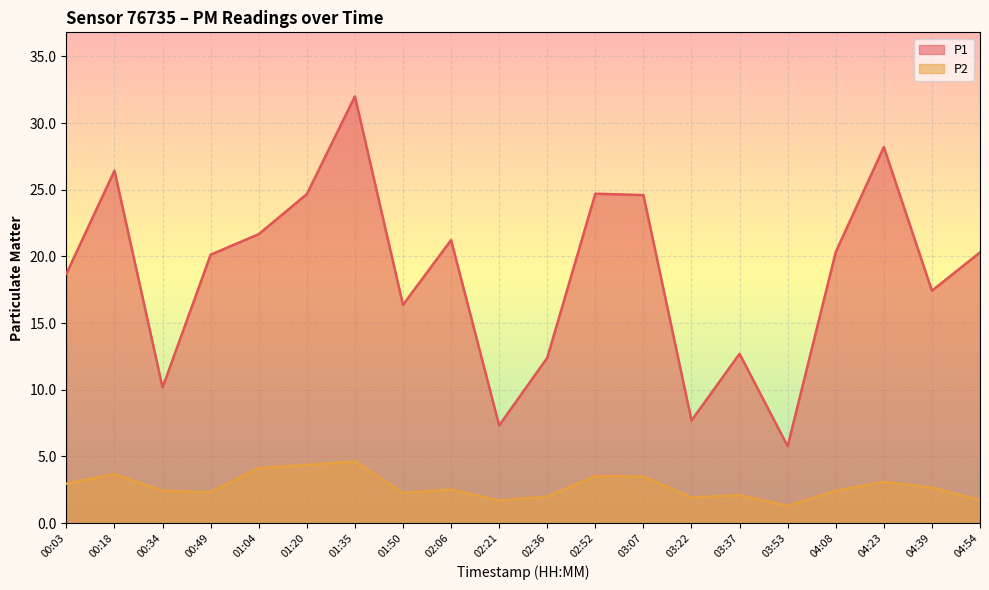

At which category does P1 reach its first local peak?

00:18